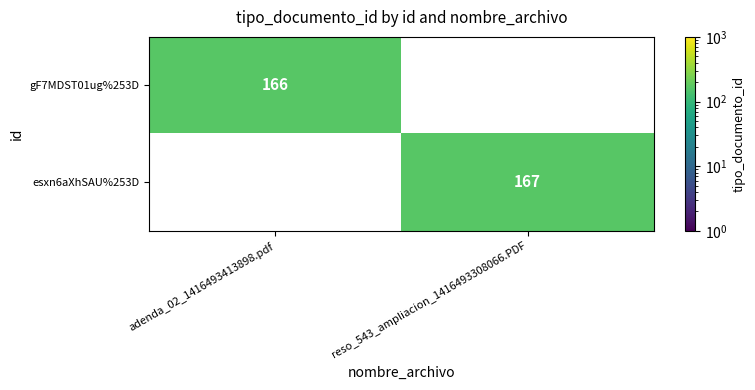

Is it true that esxn6aXhSAU%253D equals 267 at reso_543_ampliacion_1416493308066.PDF?

False